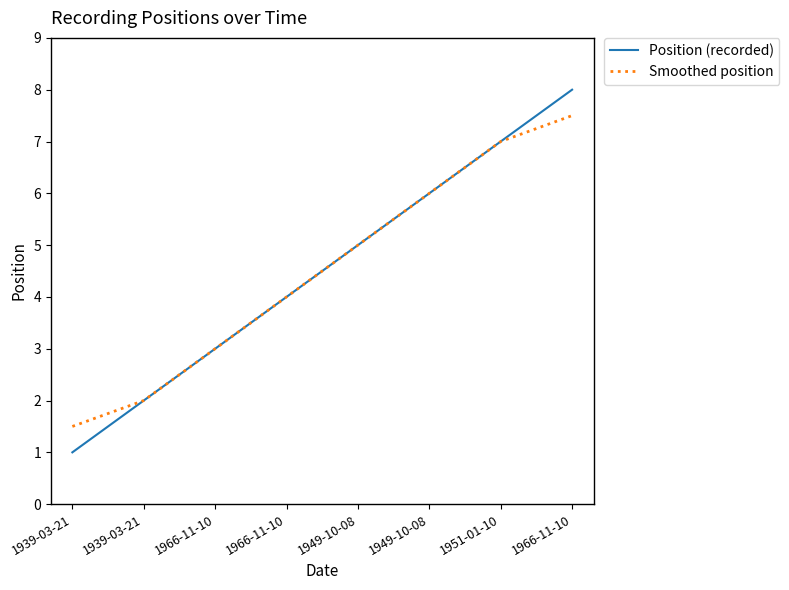

What is the label of the 2nd point from the left?

1939-03-21